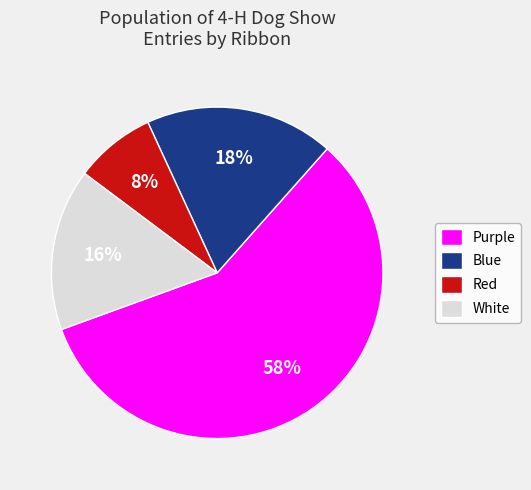

Do Blue and Purple together represent more than half of the pie?

Yes